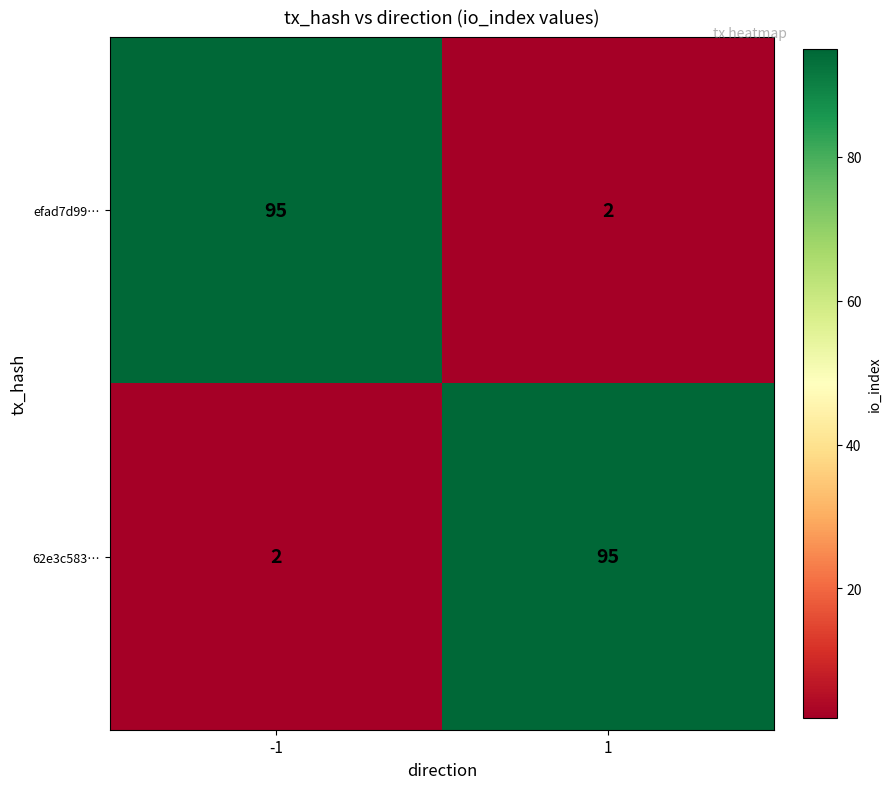

At -1, list the series in order from smallest to largest.

62e3c583…, efad7d99…